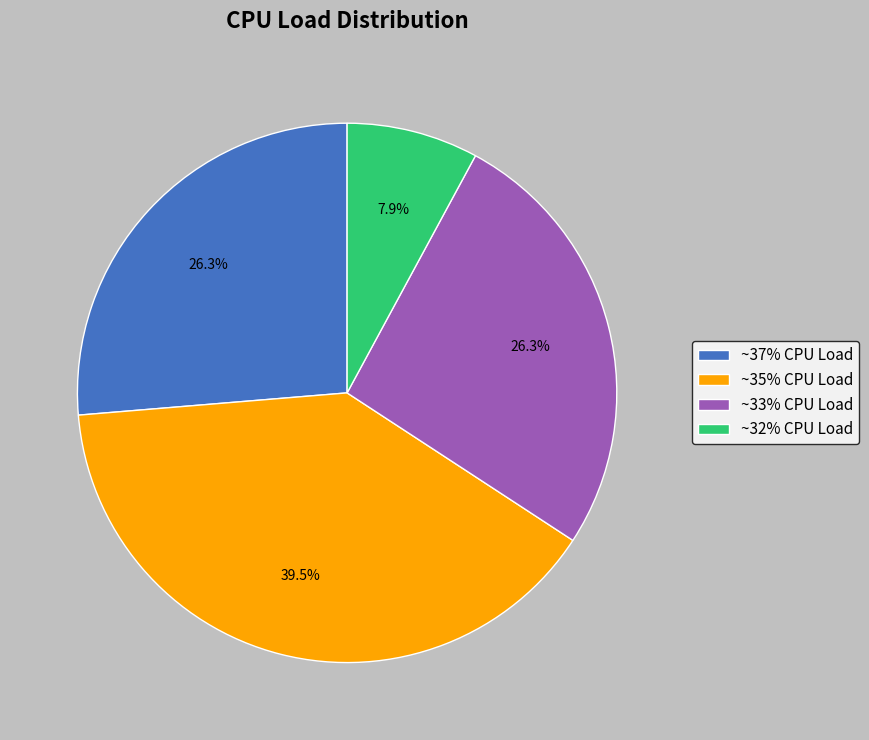

Combined, do ~35% CPU Load and ~37% CPU Load account for over 50%?

Yes